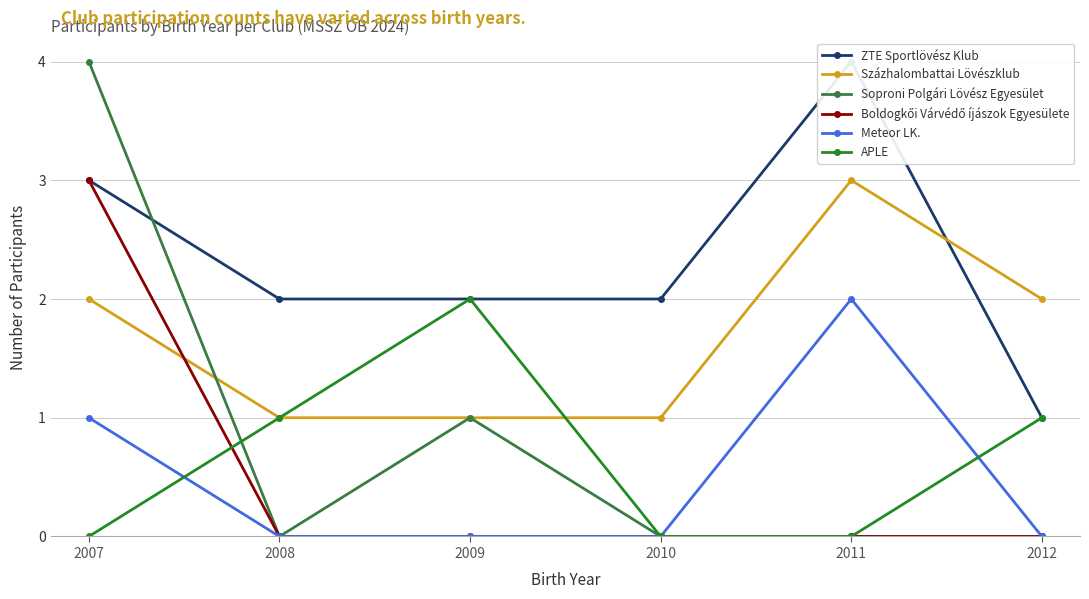

How many lines are shown in the chart?

6